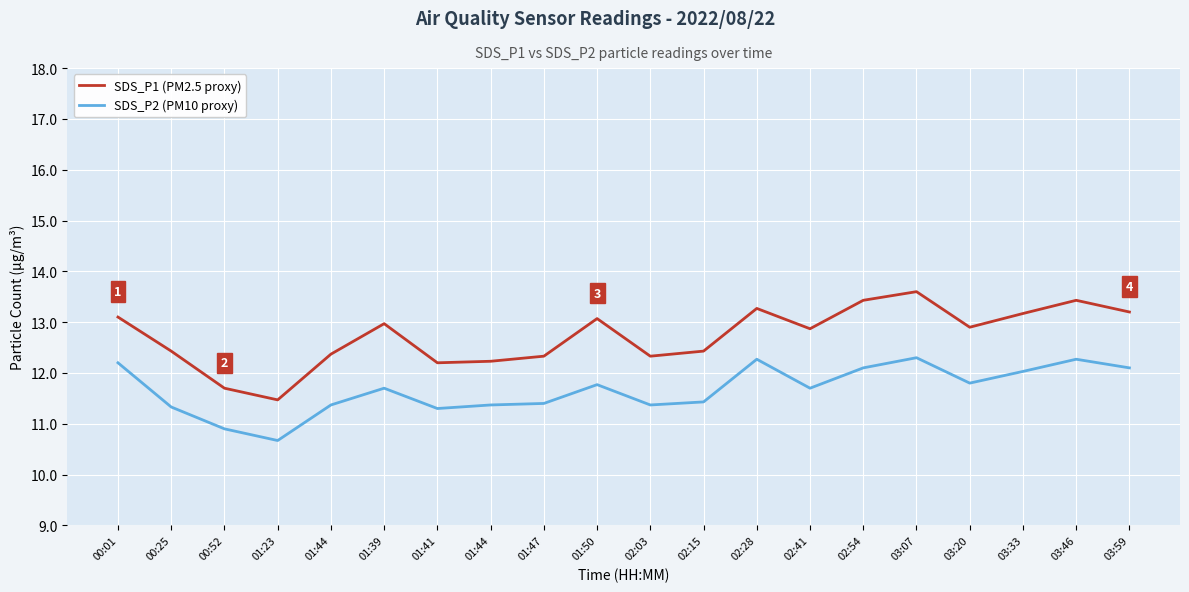

How many distinct data groups are displayed?

2